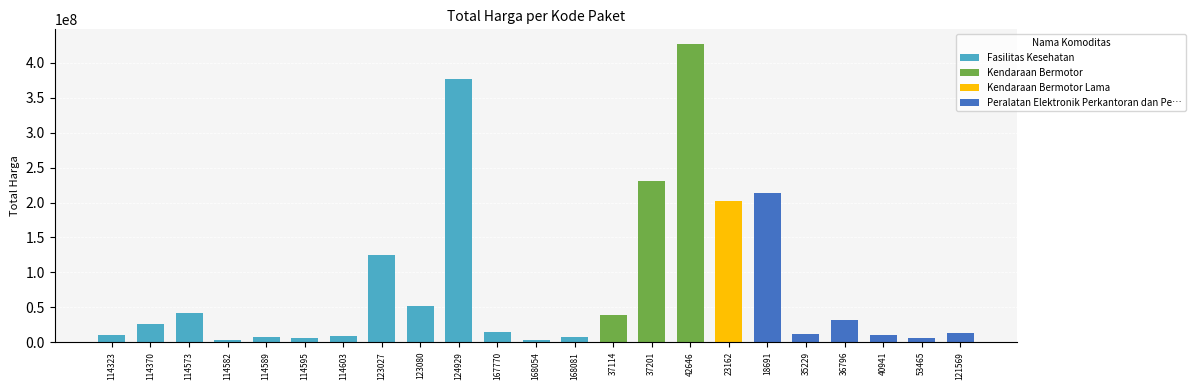

The chart shows a value of 824193 at 168054. True or false?

False